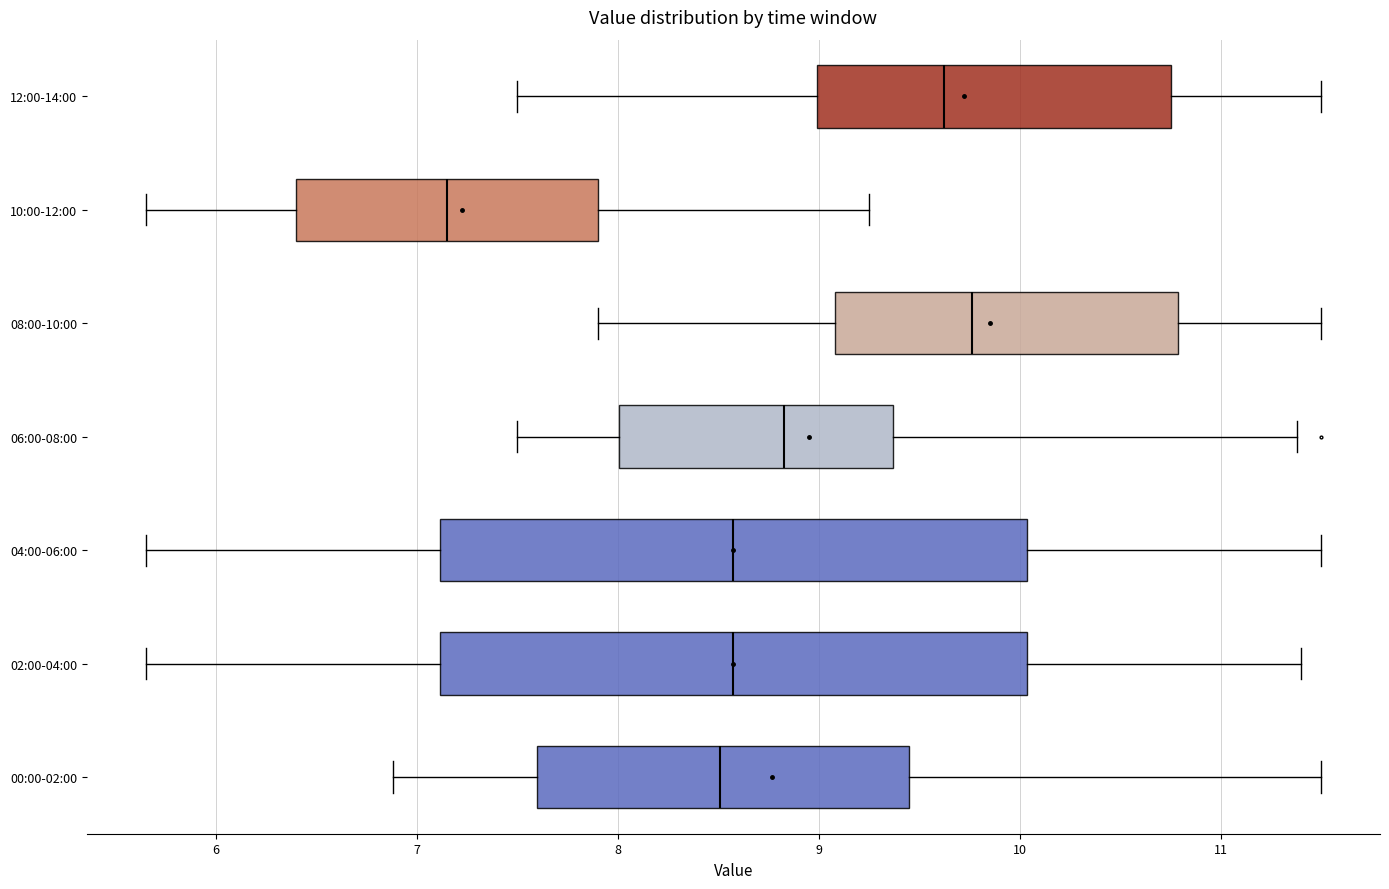

Reading bottom to top, transcribe this box plot: for each box, give where its median line is, the range the box spans, and where its two whiskers end, as read against the x-axis. The values are not printed on the chart, so give them approximately, as read against the axis.

00:00-02:00: median 8.5, box 7.6 to 9.4, whiskers 6.9 to 11.5
02:00-04:00: median 8.6, box 7.1 to 10.0, whiskers 5.7 to 11.4
04:00-06:00: median 8.6, box 7.1 to 10.0, whiskers 5.7 to 11.5
06:00-08:00: median 8.8, box 8.0 to 9.4, whiskers 7.5 to 11.4
08:00-10:00: median 9.8, box 9.1 to 10.8, whiskers 7.9 to 11.5
10:00-12:00: median 7.2, box 6.4 to 7.9, whiskers 5.7 to 9.3
12:00-14:00: median 9.6, box 9.0 to 10.8, whiskers 7.5 to 11.5